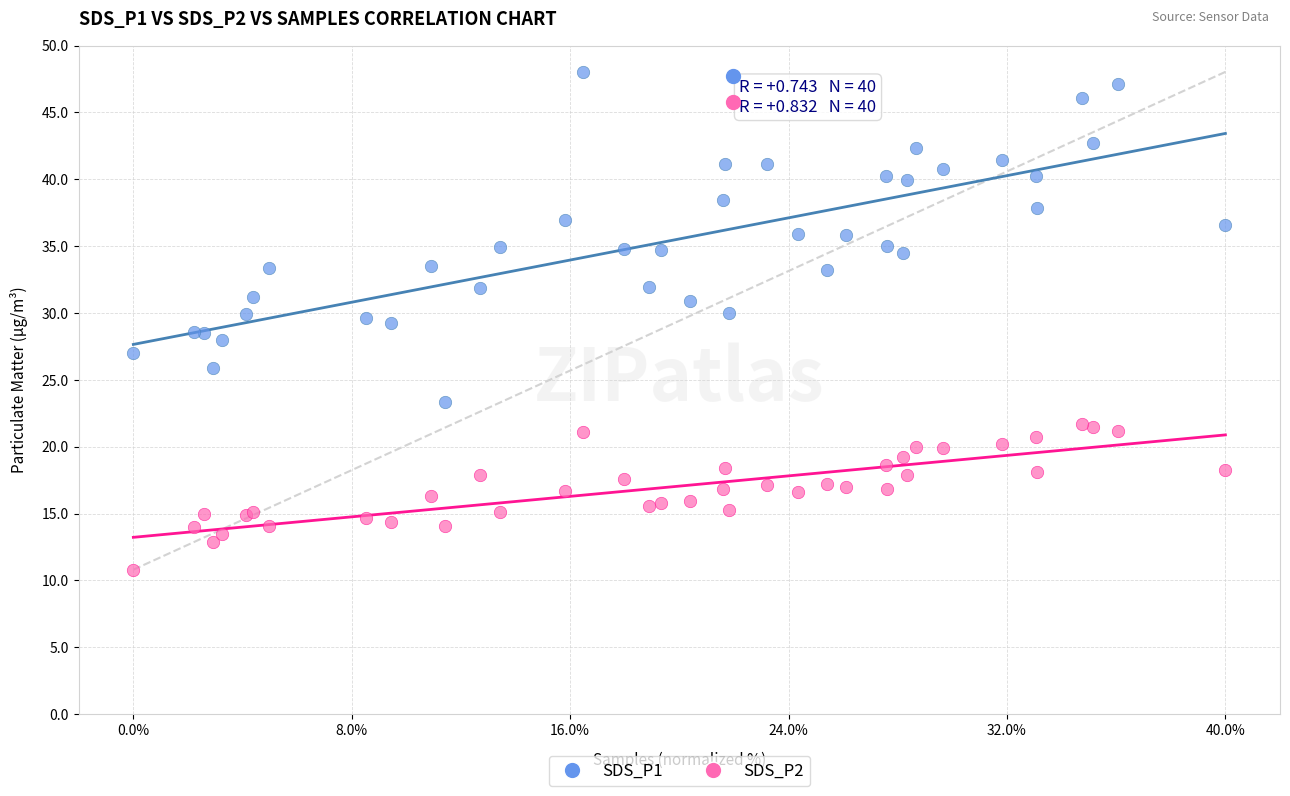

Which series contains the lowest Y value?

SDS_P2